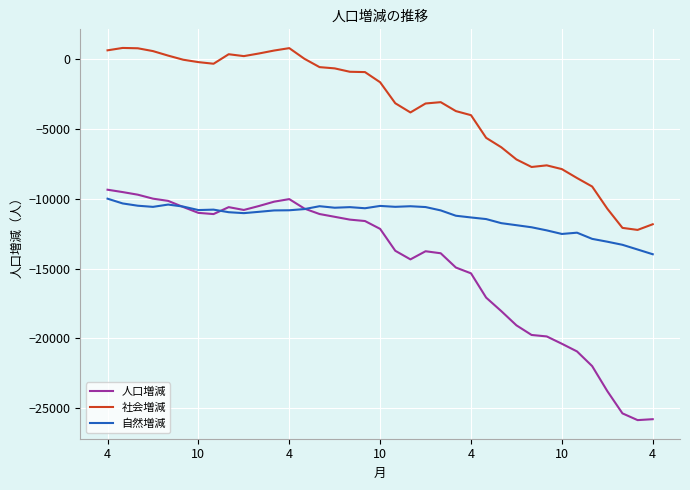

What is the smallest value displayed?

-25860